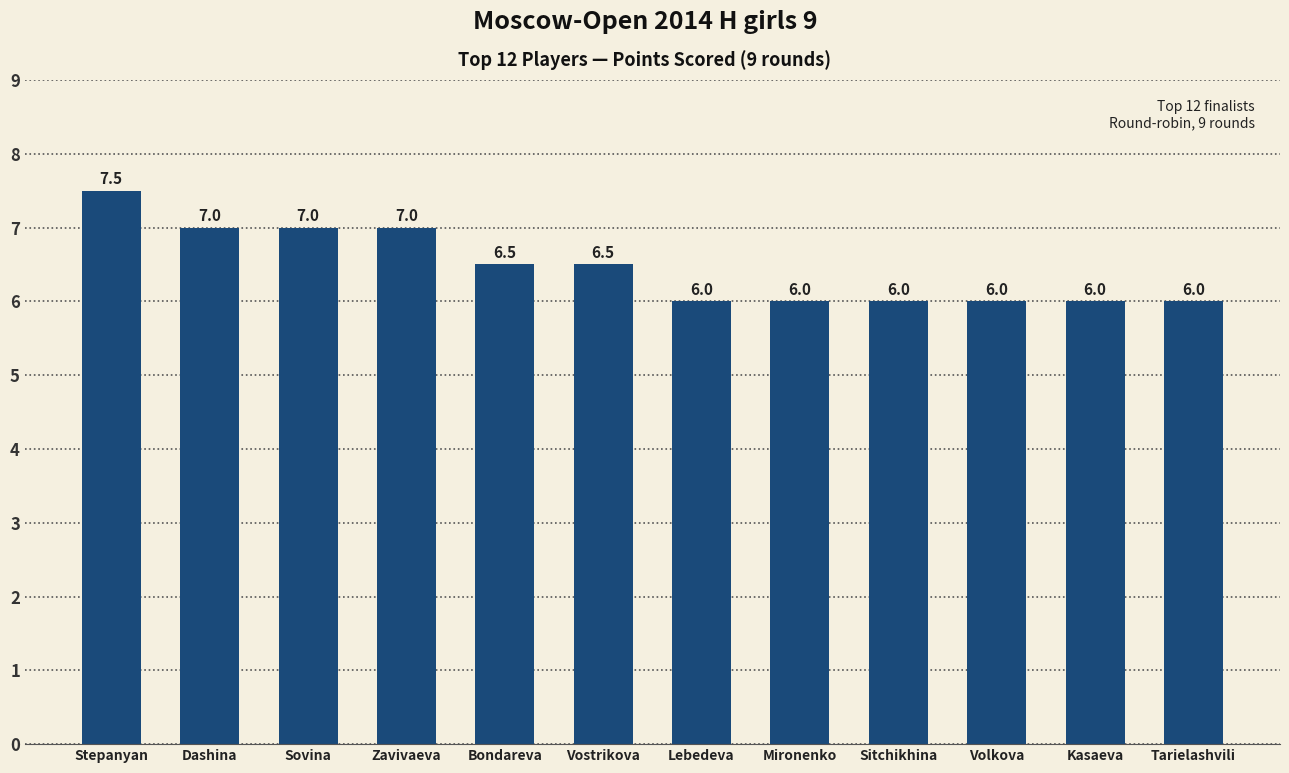

True or false: the data shows 1.7 at Bondareva.

False